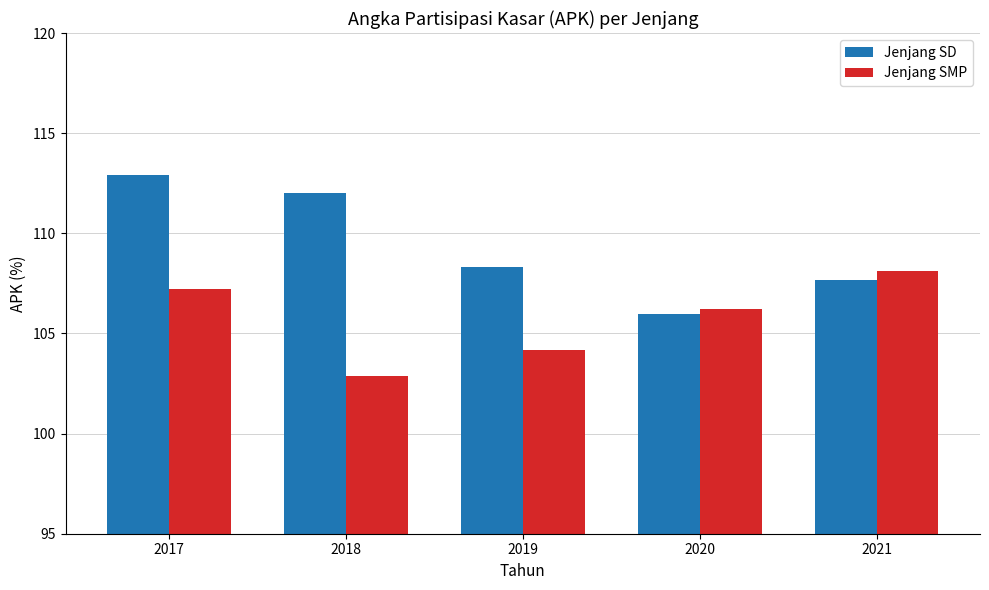

The value of Jenjang SMP at 2018 is 102.9. True or false?

True